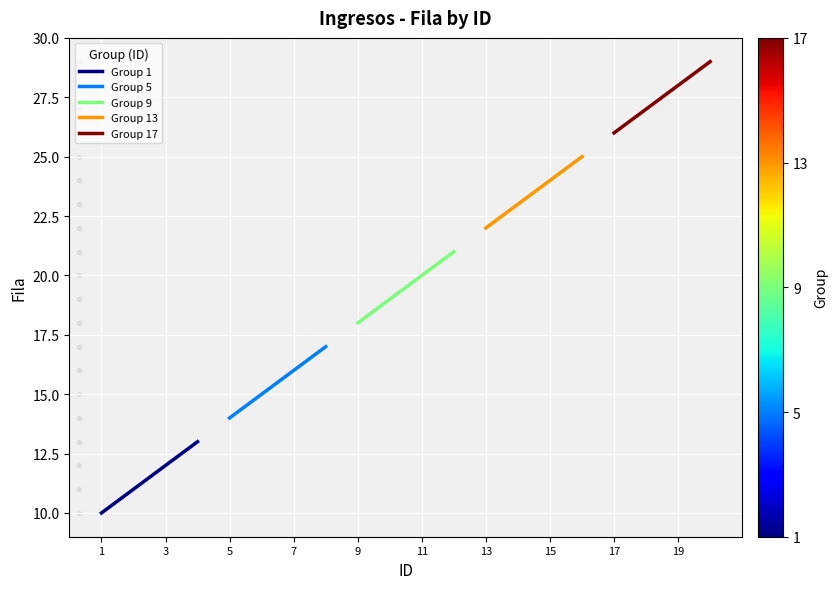

What is the maximum value for Group 1?

13